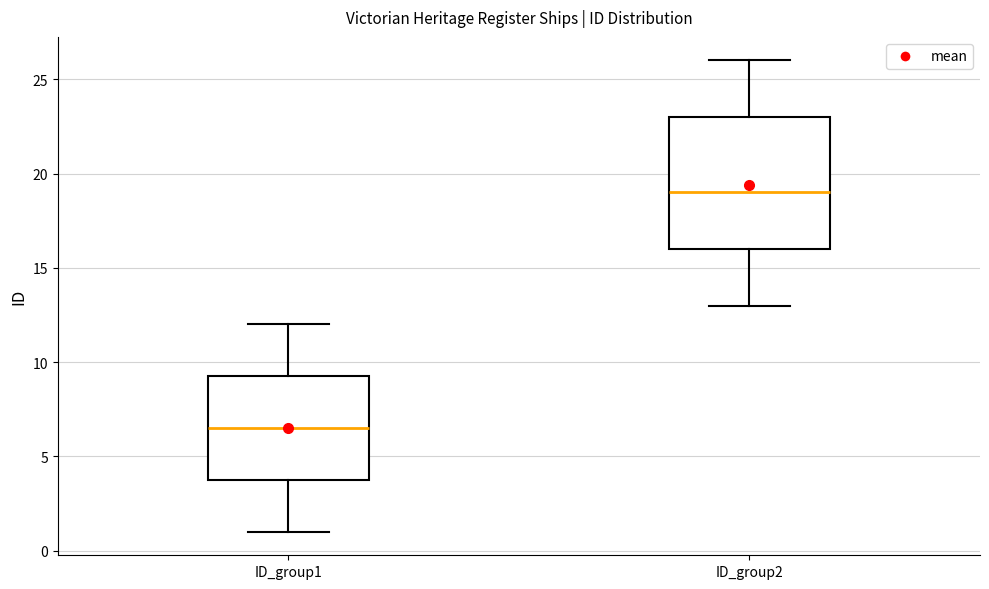

Where does the median line of the box for ID_group1 sit on the y-axis? The values are not printed on the chart, so give them approximately, as read against the axis.

6.5